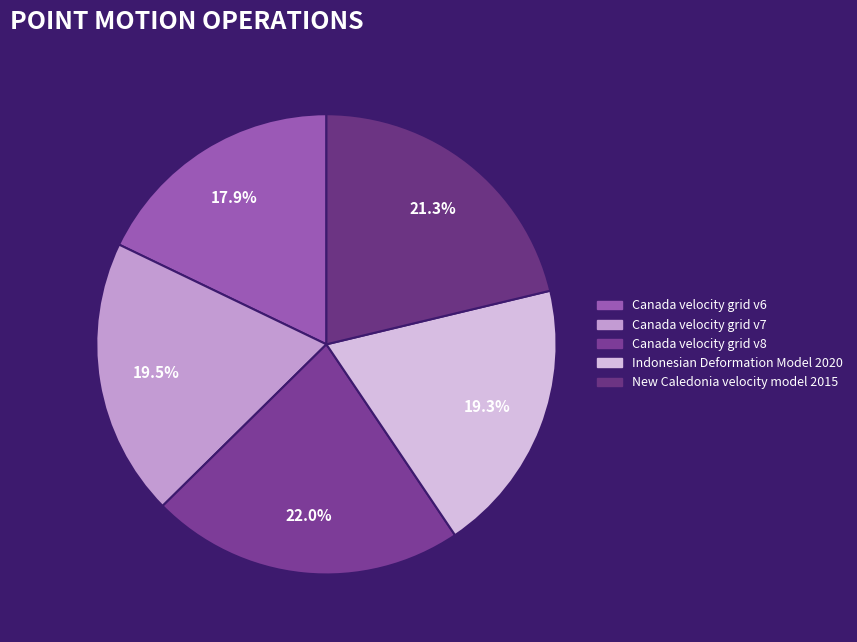

The Canada velocity grid v6 slice represents 18% of the pie. True or false?

True